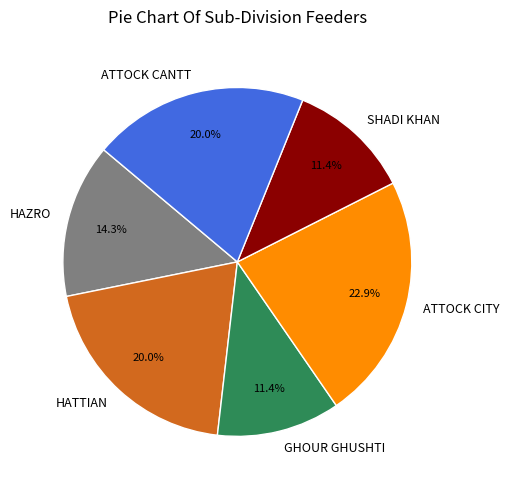

Which category has the biggest portion of the pie?

ATTOCK CITY